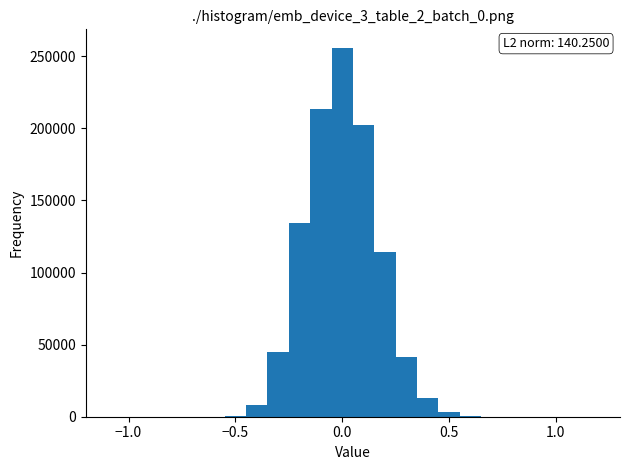

Around what value on the x-axis is the tallest bar? Give the approximate position of its centre, as read against the axis.

0.00